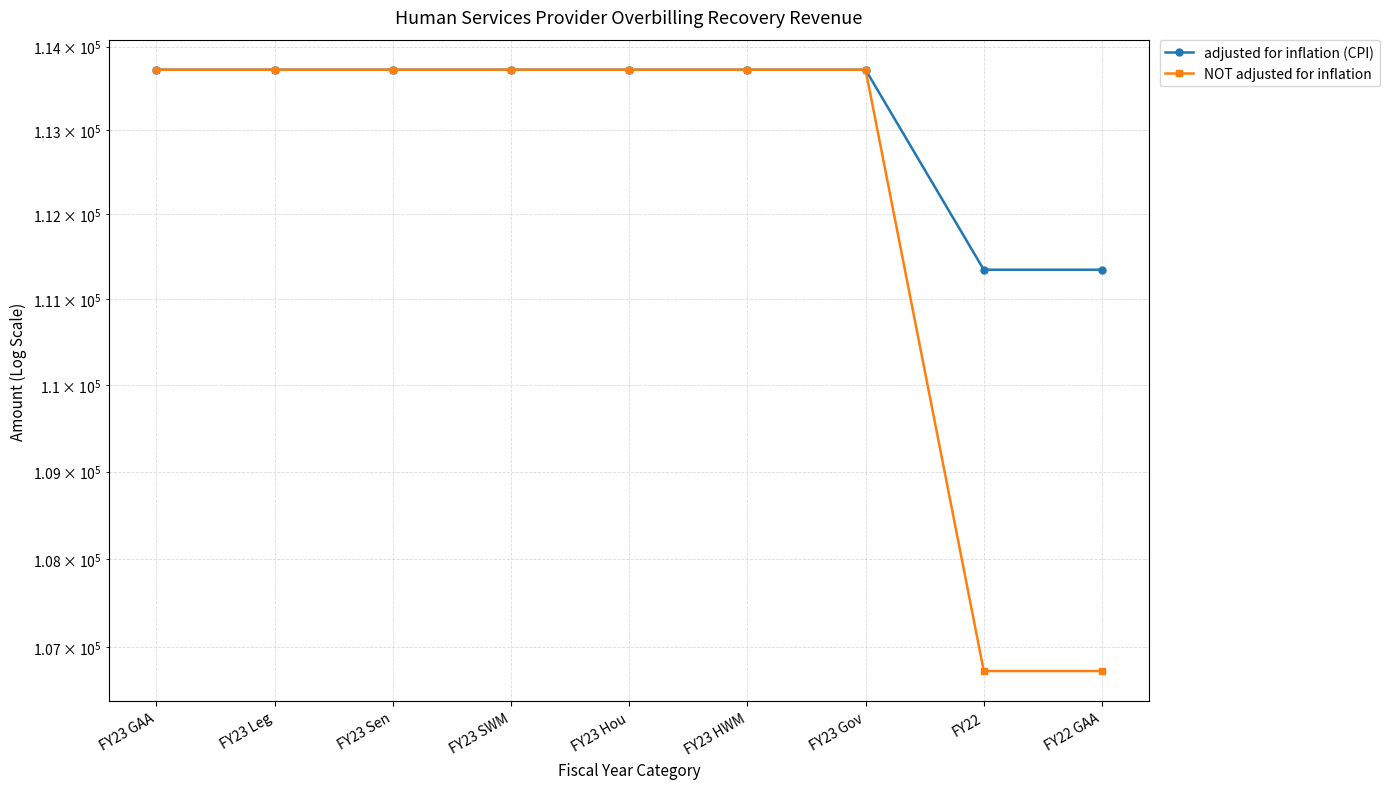

At FY23 Hou, list the series in order from smallest to largest.

adjusted for inflation (CPI), NOT adjusted for inflation